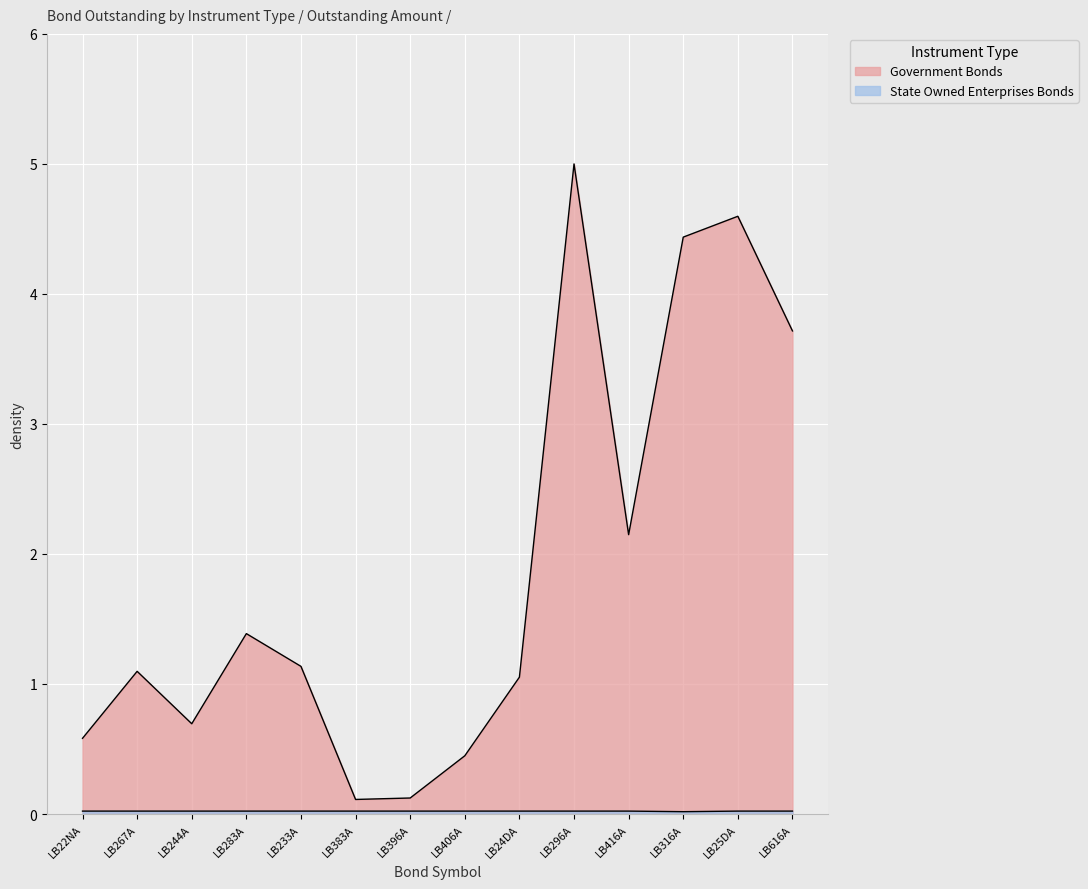

What is the difference between the highest and lowest values at LB296A?

5.0